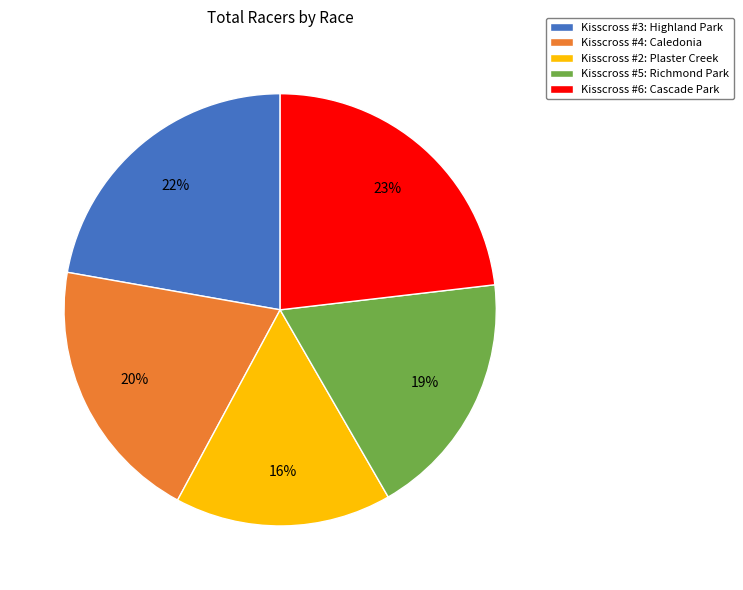

Count the number of slices in the pie.

5